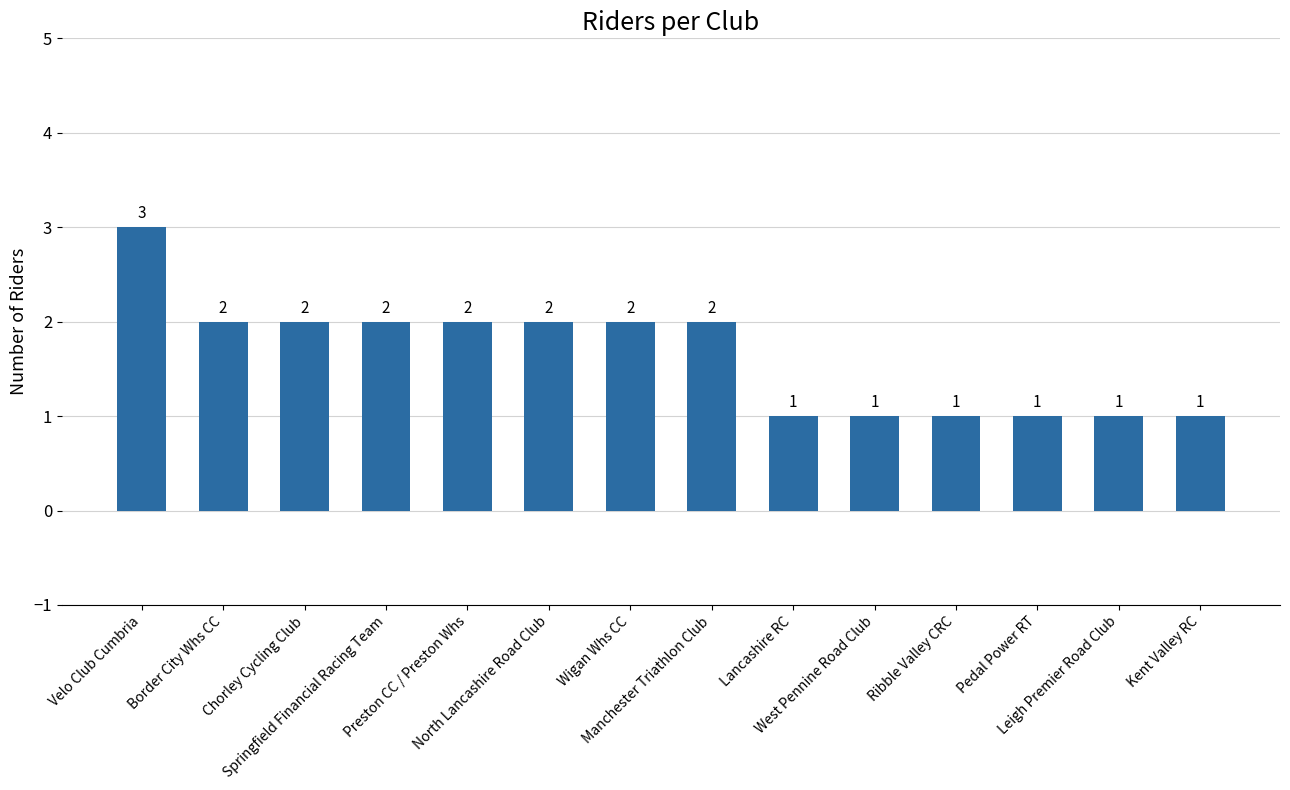

What is the greatest value displayed?

3